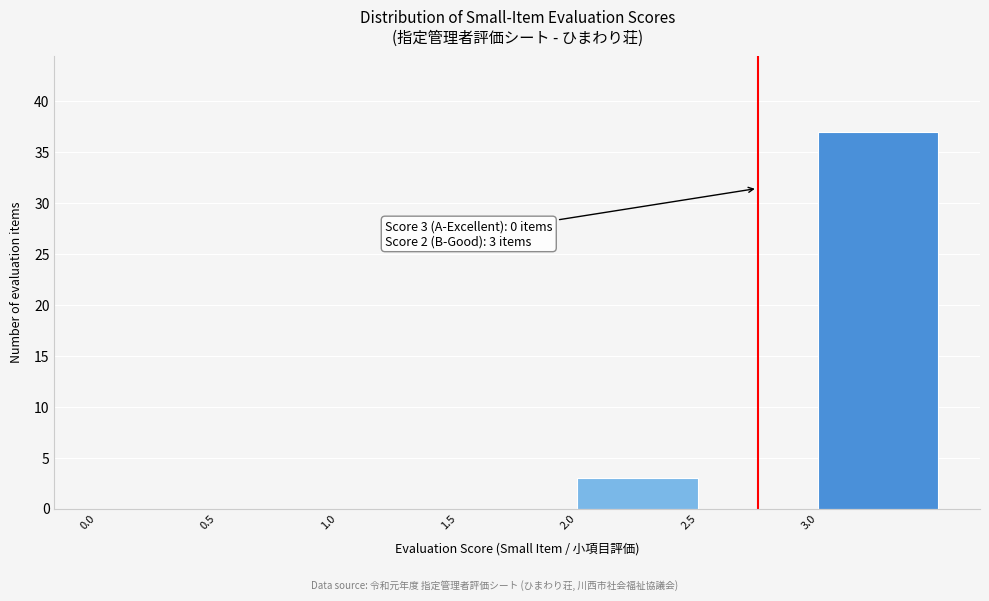

Over which range of the x-axis is the bar tallest?

3.0 to 3.5